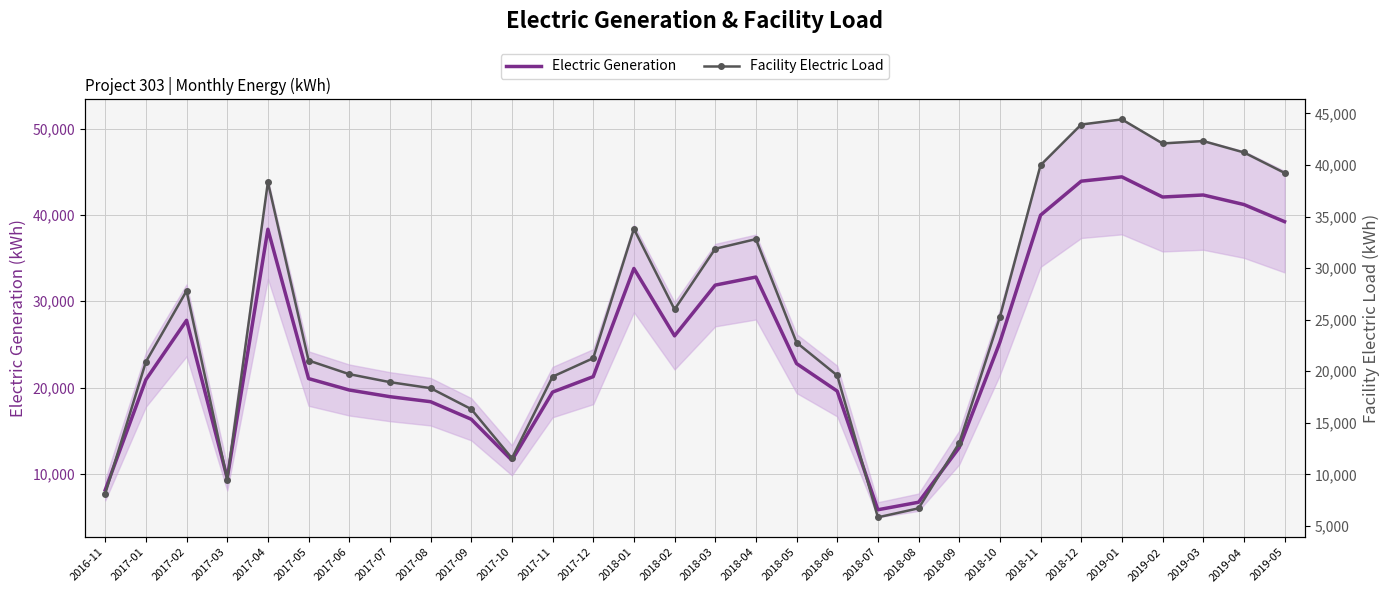

Which series changed the most between 2017-01 and 2019-02?

Electric Generation